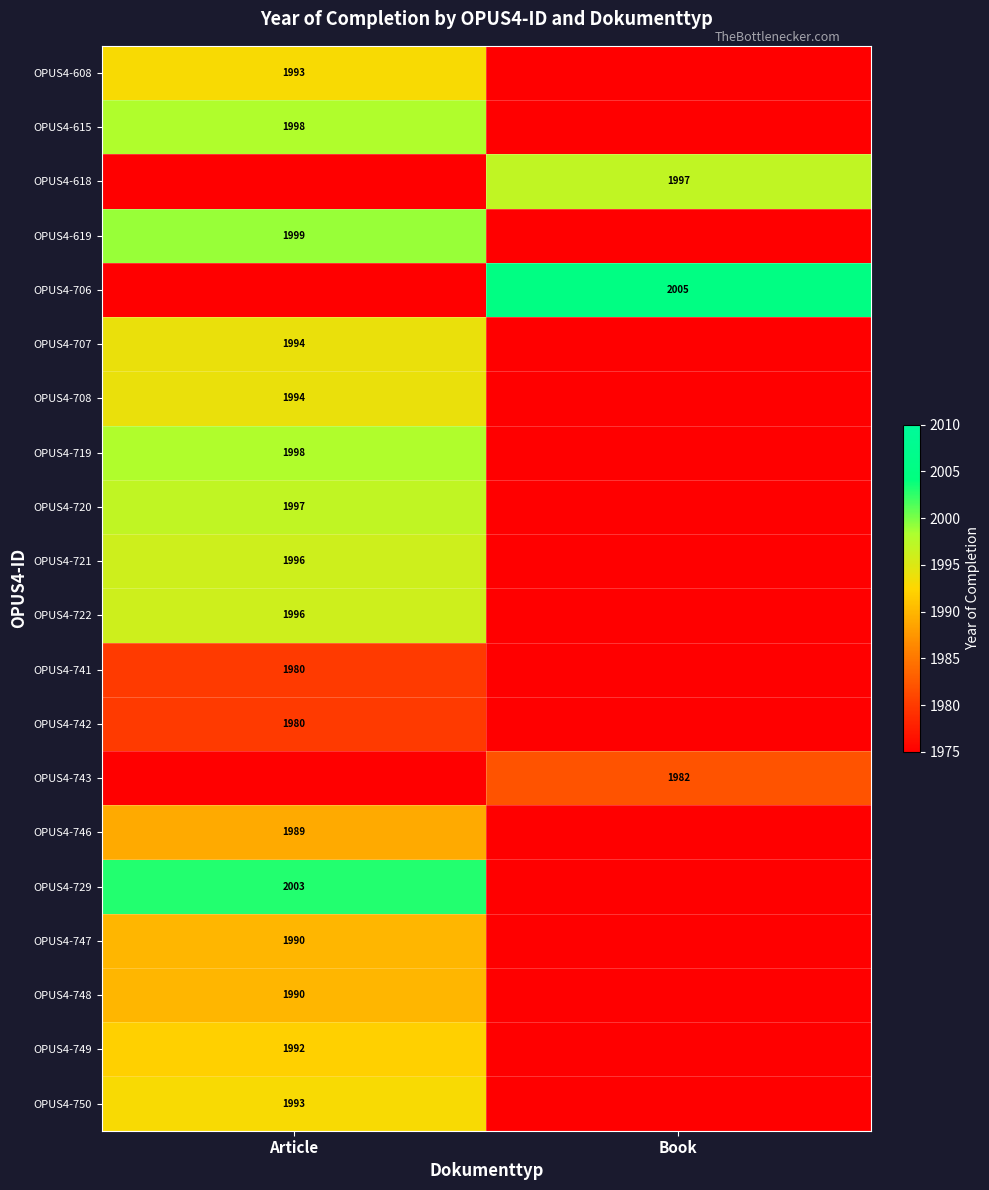

Between Article and Book, which is larger?

Article